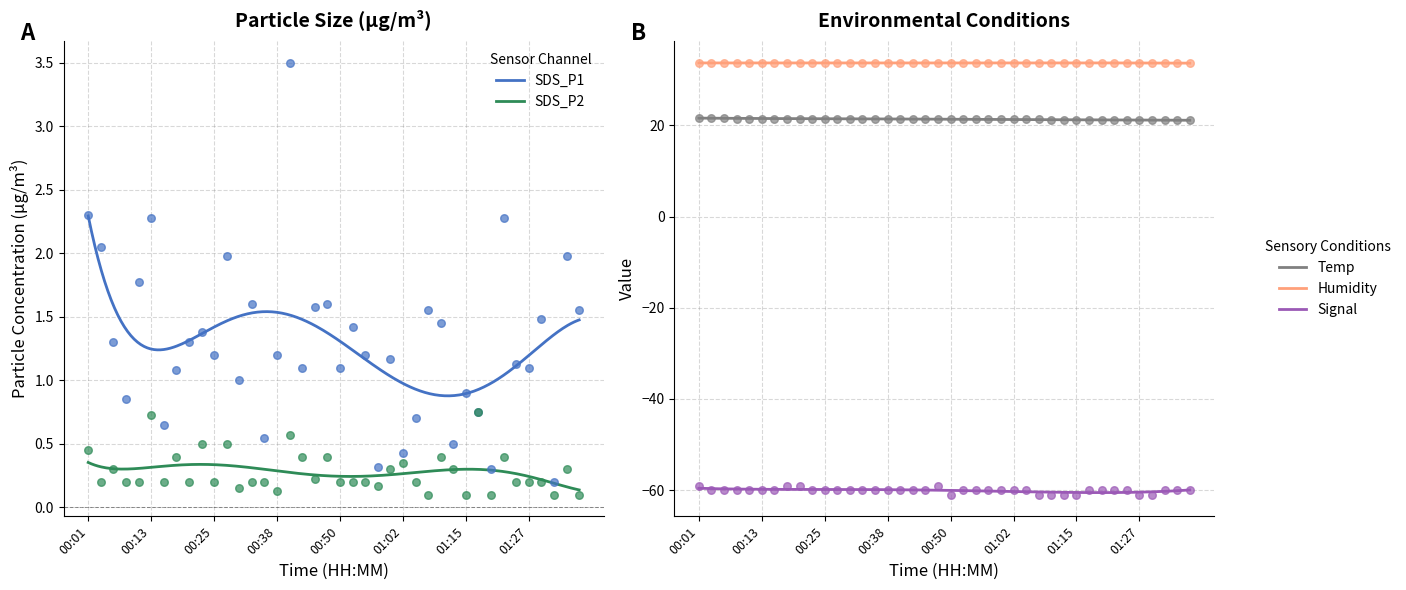

Is the value of Temp at 00:25 greater than the value of SDS_P2 at 00:18?

Yes